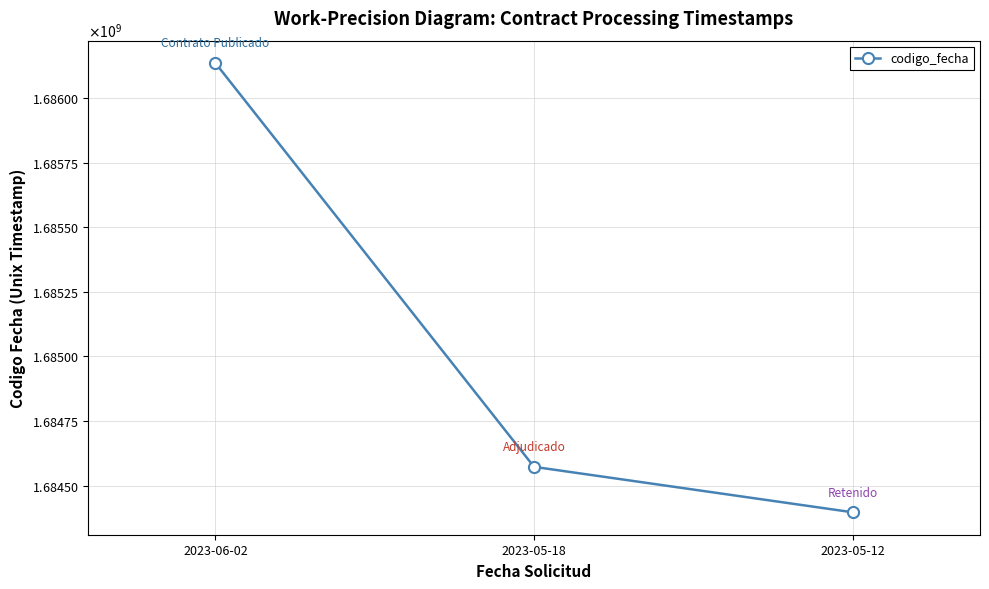

What is the ratio of the value at 2023-05-18 to the value at 2023-05-12?

1.0